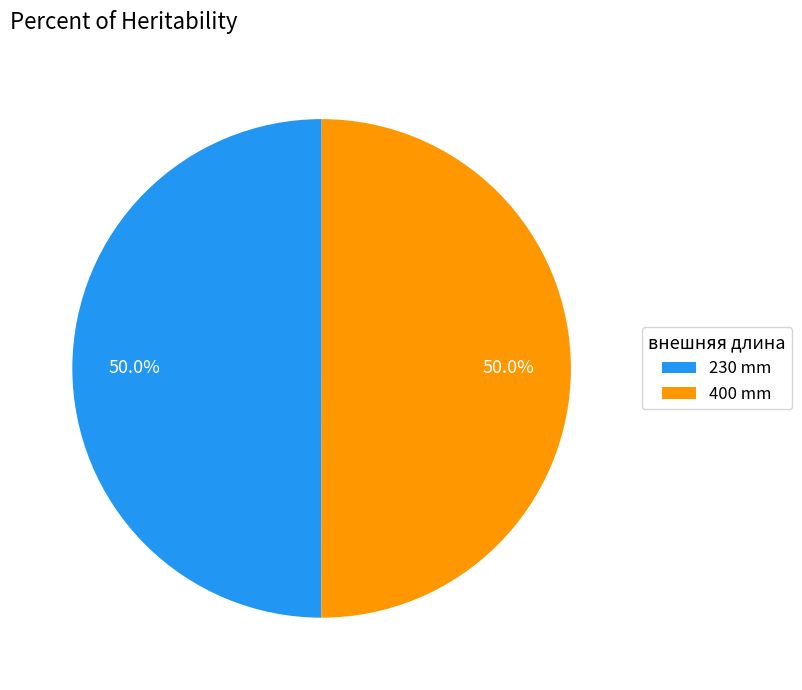

How many segments does this pie chart have?

2